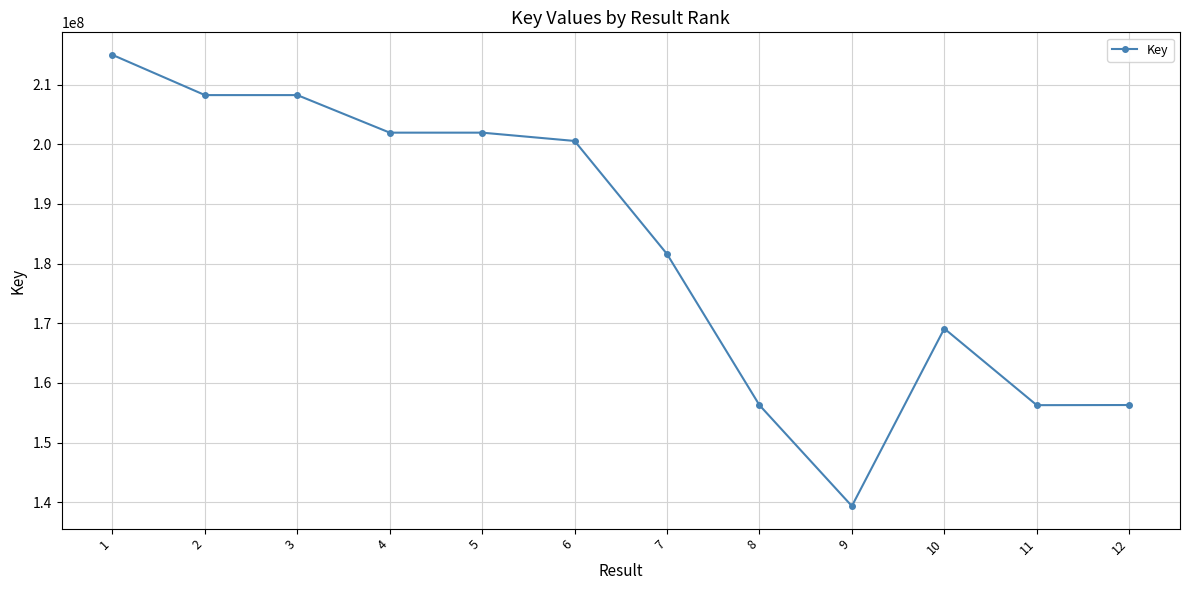

Which has a higher value, 7 or 4?

4